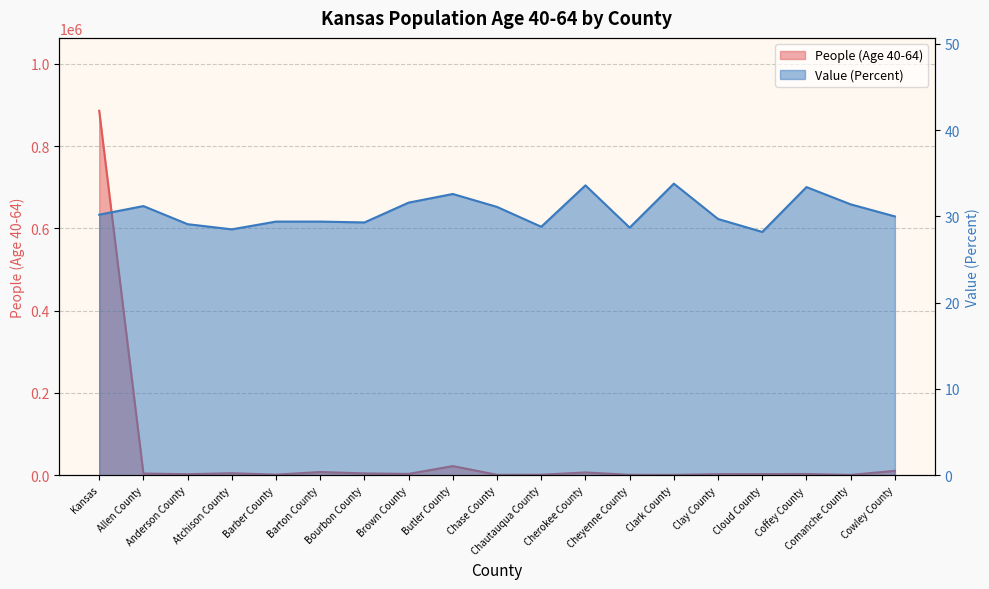

At which category does the chart reach its peak across all series?

Kansas